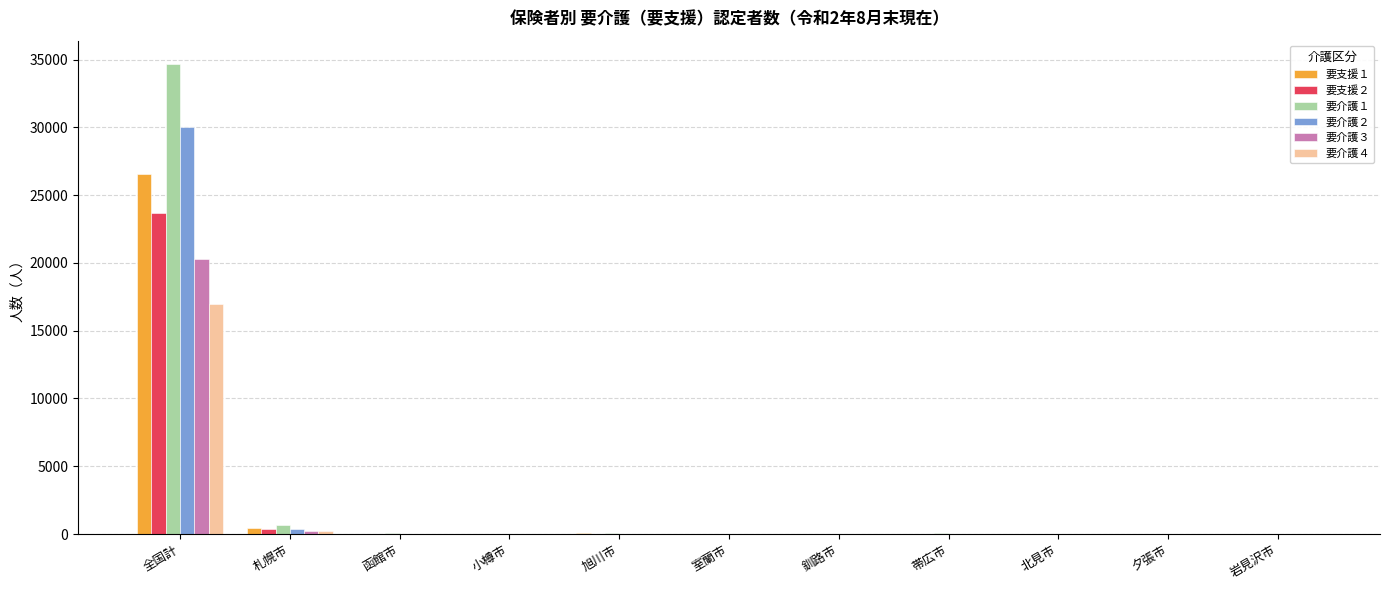

Is the value of 要介護２ at 全国計 greater than the value of 要支援２ at 釧路市?

Yes